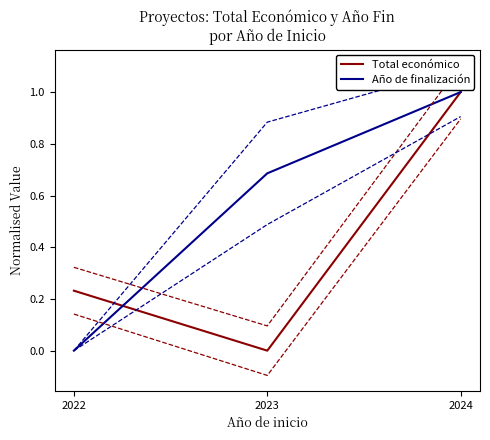

The value of Año de finalización at 2022 is 0.0. True or false?

True